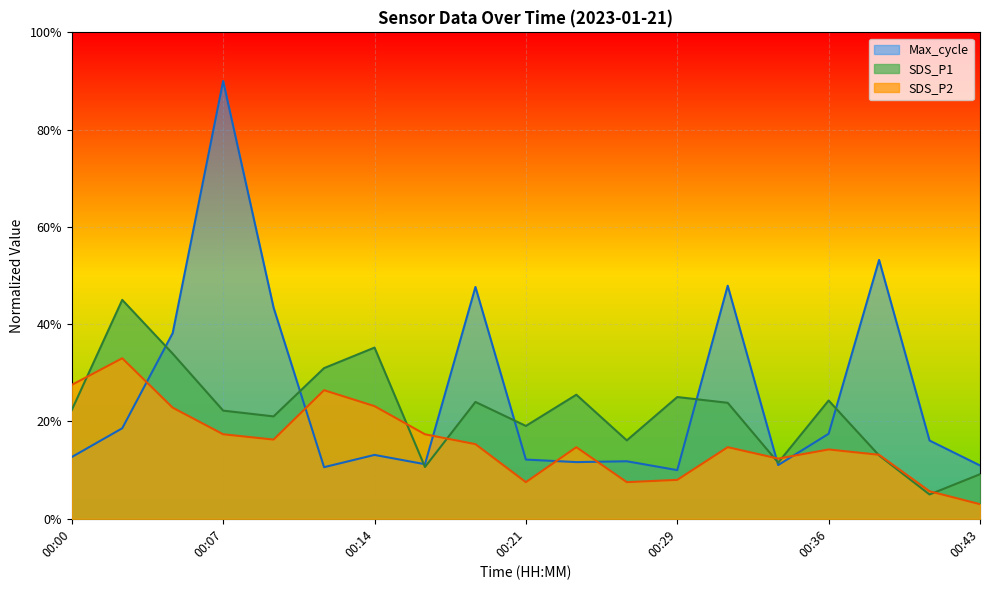

Reading right to left, extract all data points from this chart.

SDS_P1: 00:43=9.2	00:41=5.0	00:38=13.0	00:36=24.3	00:34=11.5	00:31=23.8	00:29=25.0	00:26=16.1	00:24=25.5	00:21=19.1	00:19=24.0	00:17=10.6	00:14=35.2	00:12=31.0	00:09=21.0	00:07=22.2	00:04=33.9	00:02=45.0	00:00=22.4
SDS_P2: 00:43=3.0	00:41=5.7	00:38=13.2	00:36=14.2	00:34=12.4	00:31=14.7	00:29=8.0	00:26=7.5	00:24=14.7	00:21=7.5	00:19=15.3	00:17=17.4	00:14=23.2	00:12=26.4	00:09=16.3	00:07=17.4	00:04=22.8	00:02=33.0	00:00=27.5
Max_cycle: 00:43=11.0	00:41=16.1	00:38=53.2	00:36=17.5	00:34=11.0	00:31=47.9	00:29=10.0	00:26=11.8	00:24=11.7	00:21=12.2	00:19=47.7	00:17=11.2	00:14=13.1	00:12=10.6	00:09=43.4	00:07=90.0	00:04=38.2	00:02=18.6	00:00=12.7